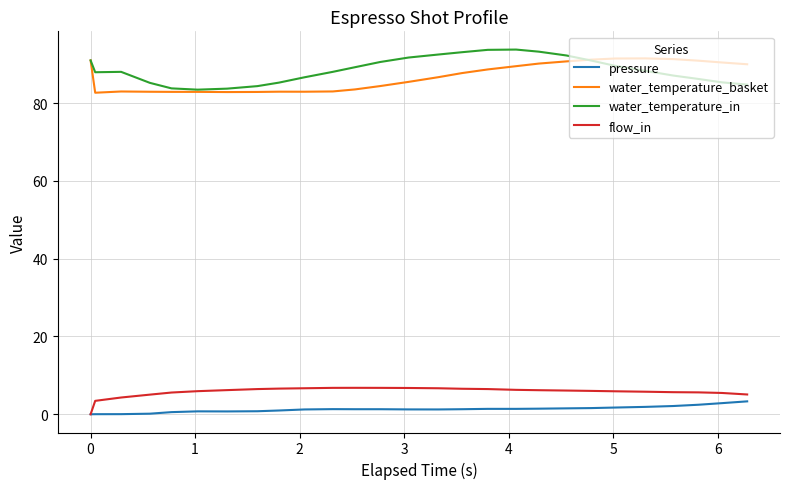

Which series has the largest total across all categories?

water_temperature_in